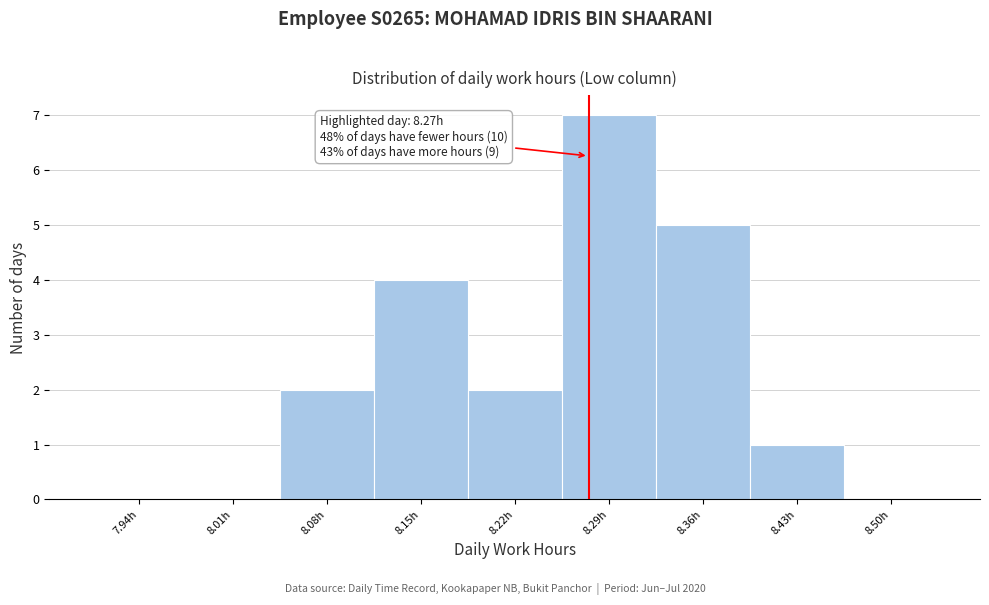

Over which range of the x-axis is the bar tallest?

8.25 to 8.32